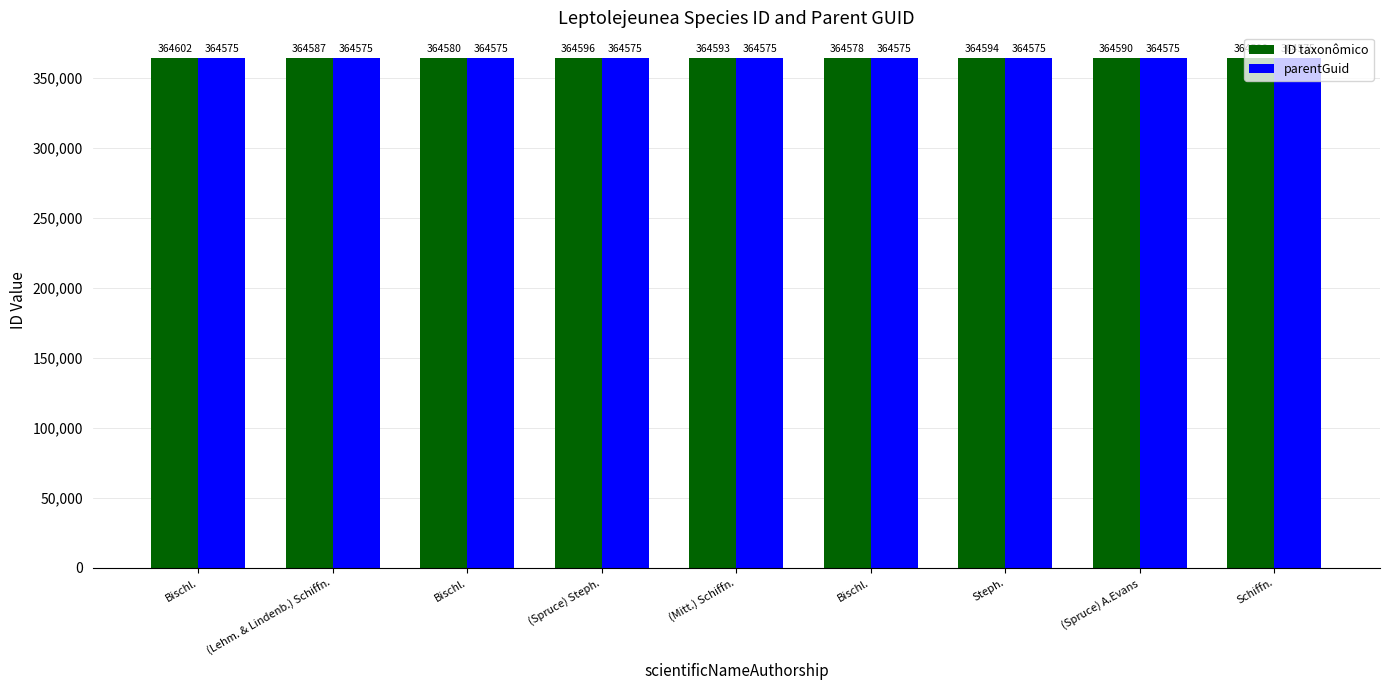

What are all the series names shown in the legend?

ID taxonômico, parentGuid